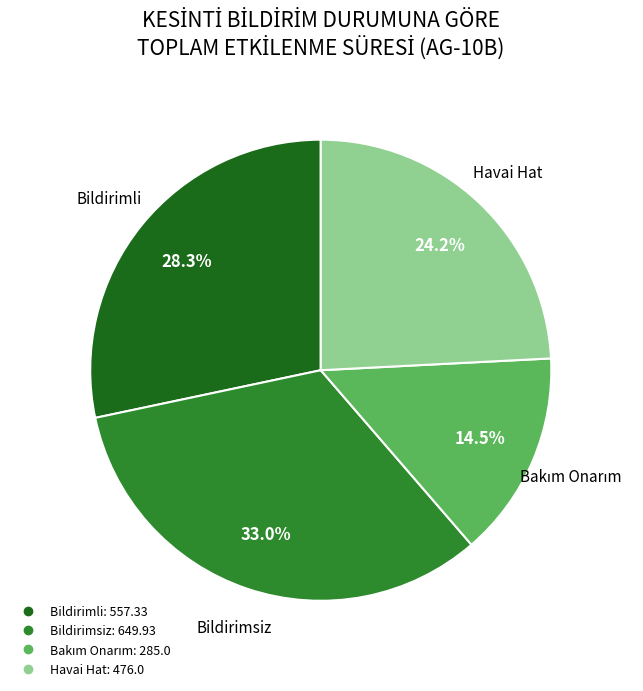

Combined, do Bildirimli and Bildirimsiz account for over 50%?

Yes